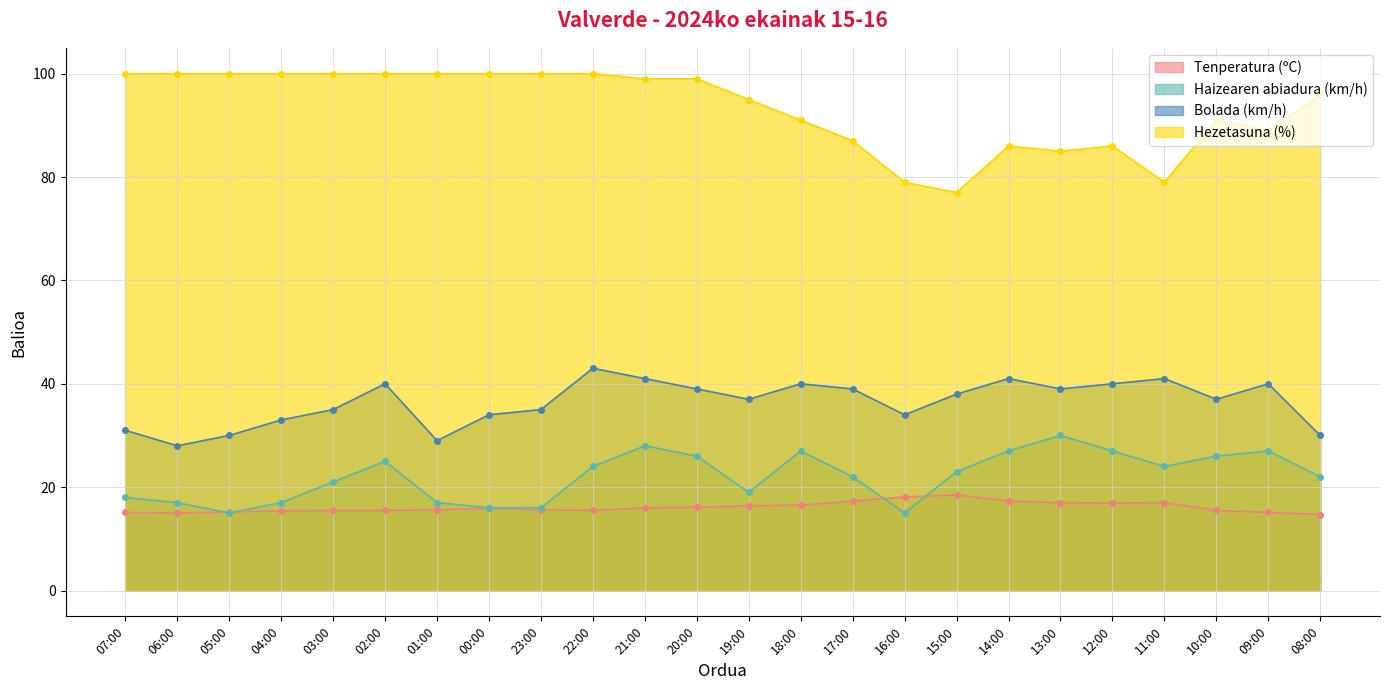

What position from the left is 14:00?

18